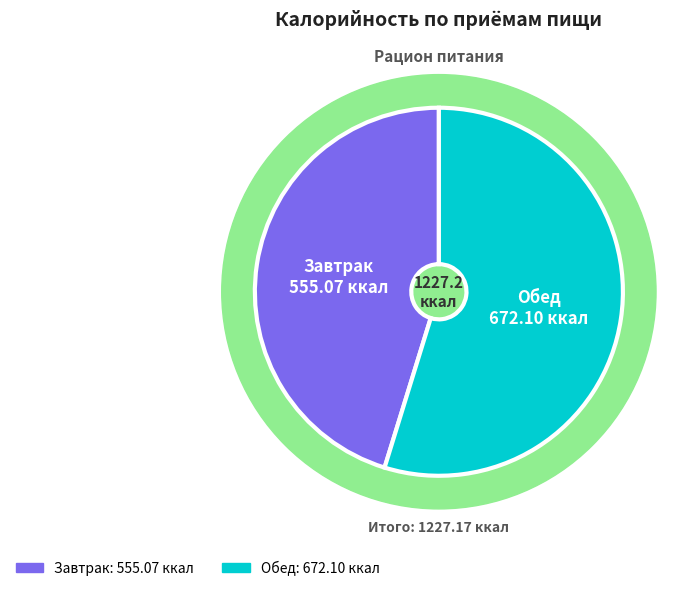

What is the ratio of the value at Завтрак to the value at Обед?

0.8